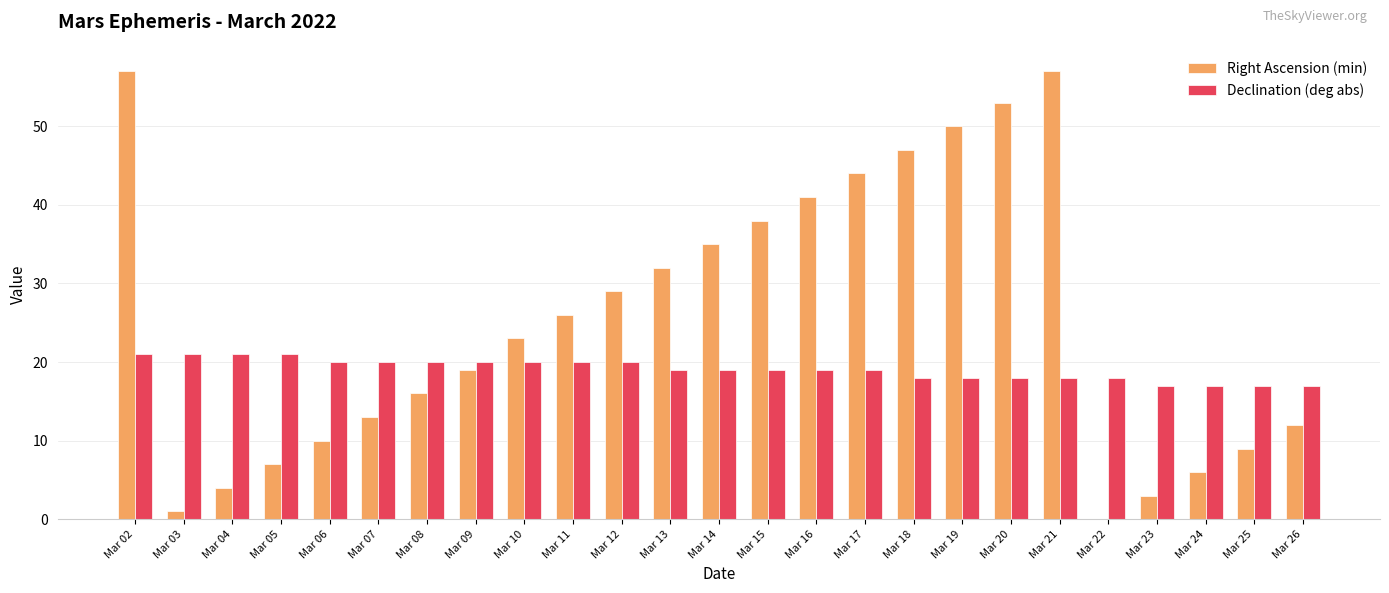

Are the bars grouped side by side (vs. stacked)?

Yes